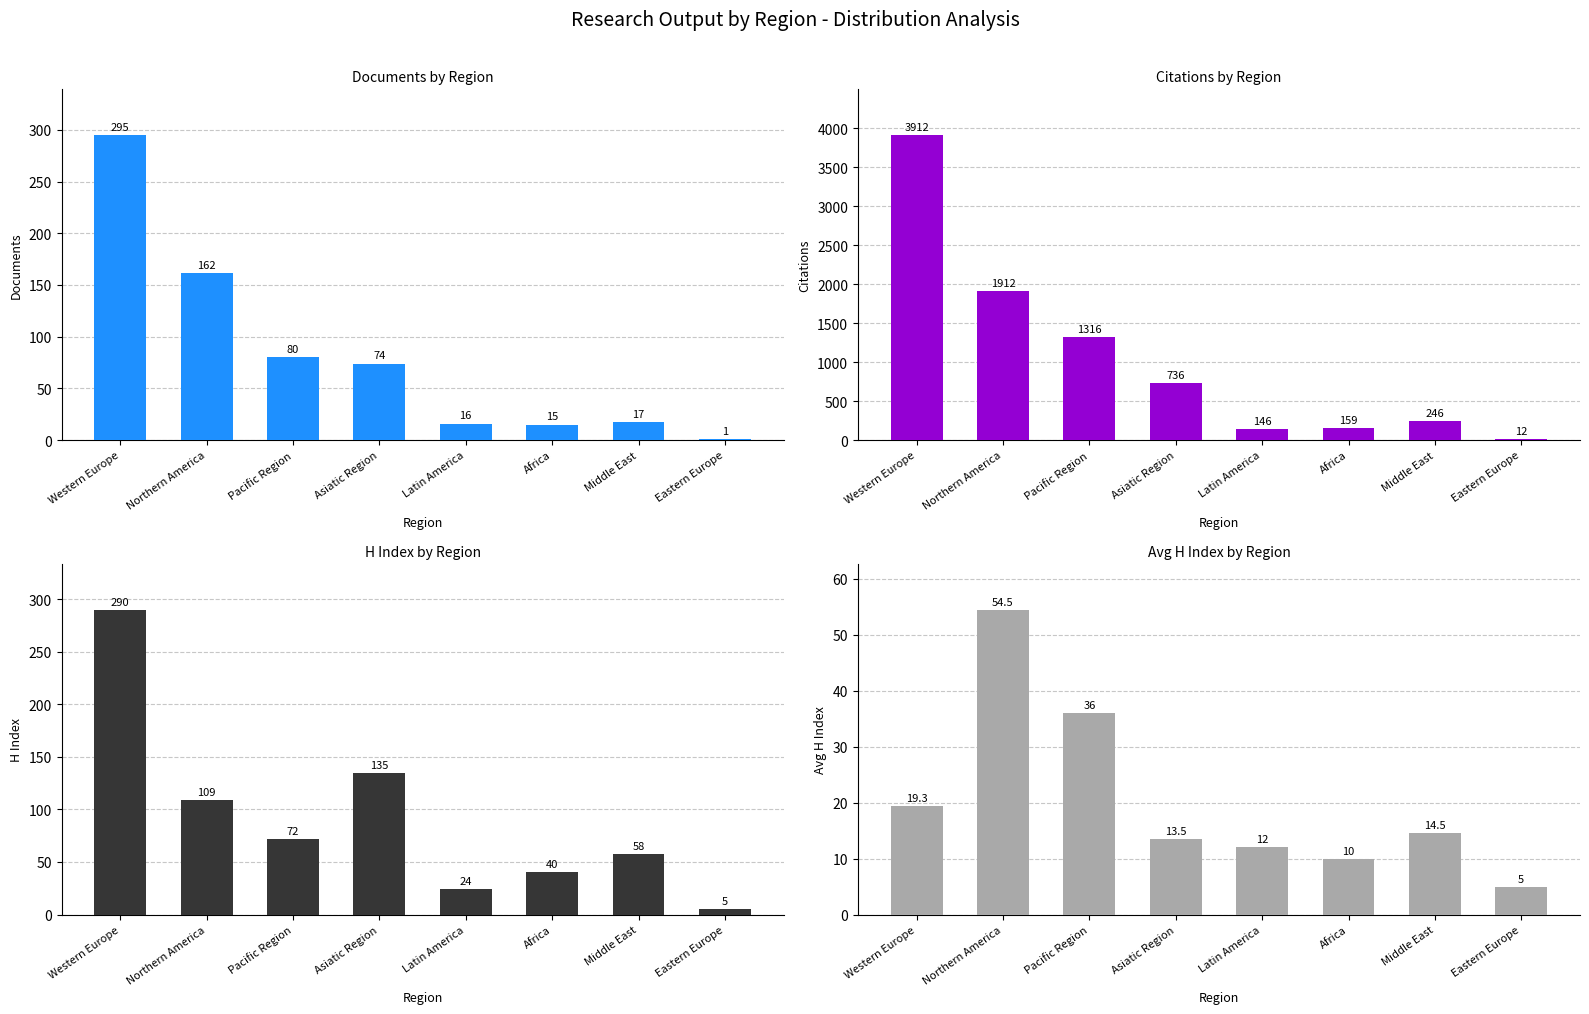

Reading left to right, list all the values displayed in this chart.

Documents by Region: 295.0	162.0	80.0	74.0	16.0	15.0	17.0	1.0
Citations by Region: 3912.0	1912.0	1316.0	736.0	146.0	159.0	246.0	12.0
H Index by Region: 290.0	109.0	72.0	135.0	24.0	40.0	58.0	5.0
Avg H Index by Region: 19.3	54.5	36.0	13.5	12.0	10.0	14.5	5.0